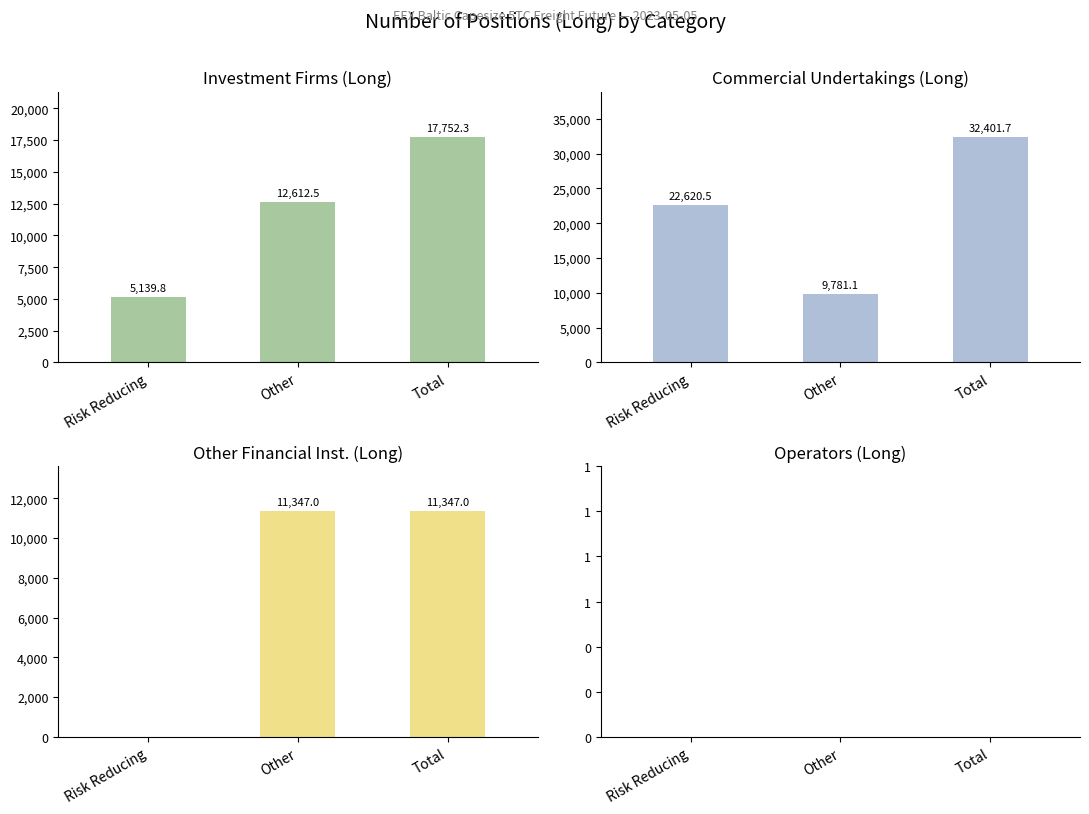

What is the average value of the Long (Commercial Undertakings) series?

21601.1